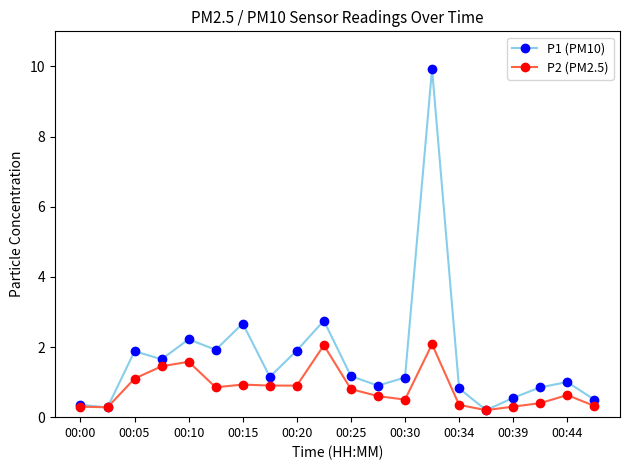

Which series has the widest spread of values?

P1 (PM10)